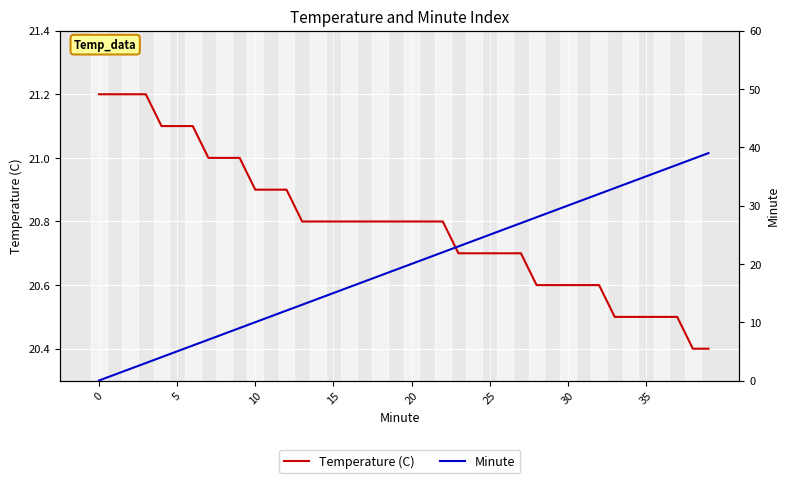

What is the label of the 25th point from the right?

15